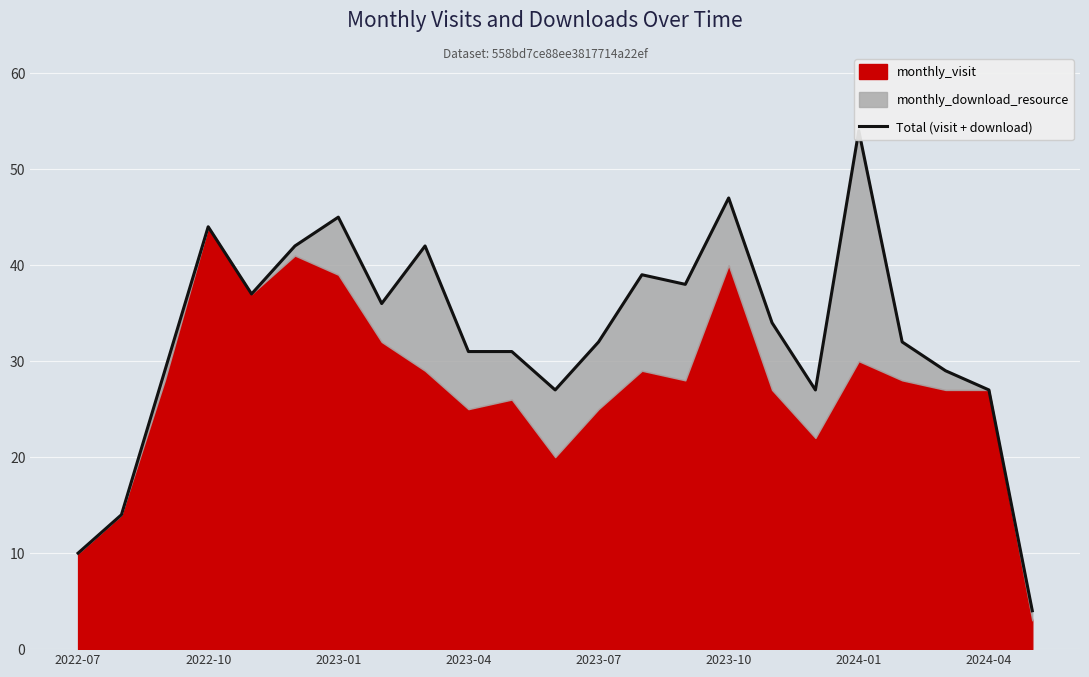

Count the number of categories in the chart.

23